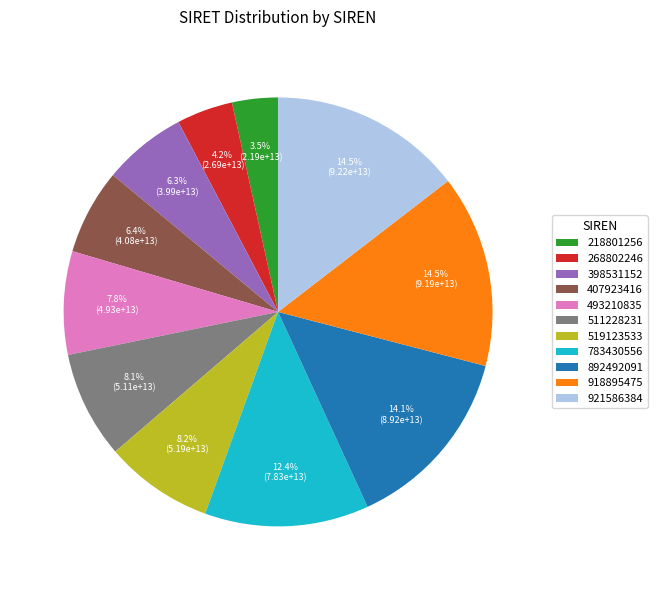

Which slice is the smallest?

218801256